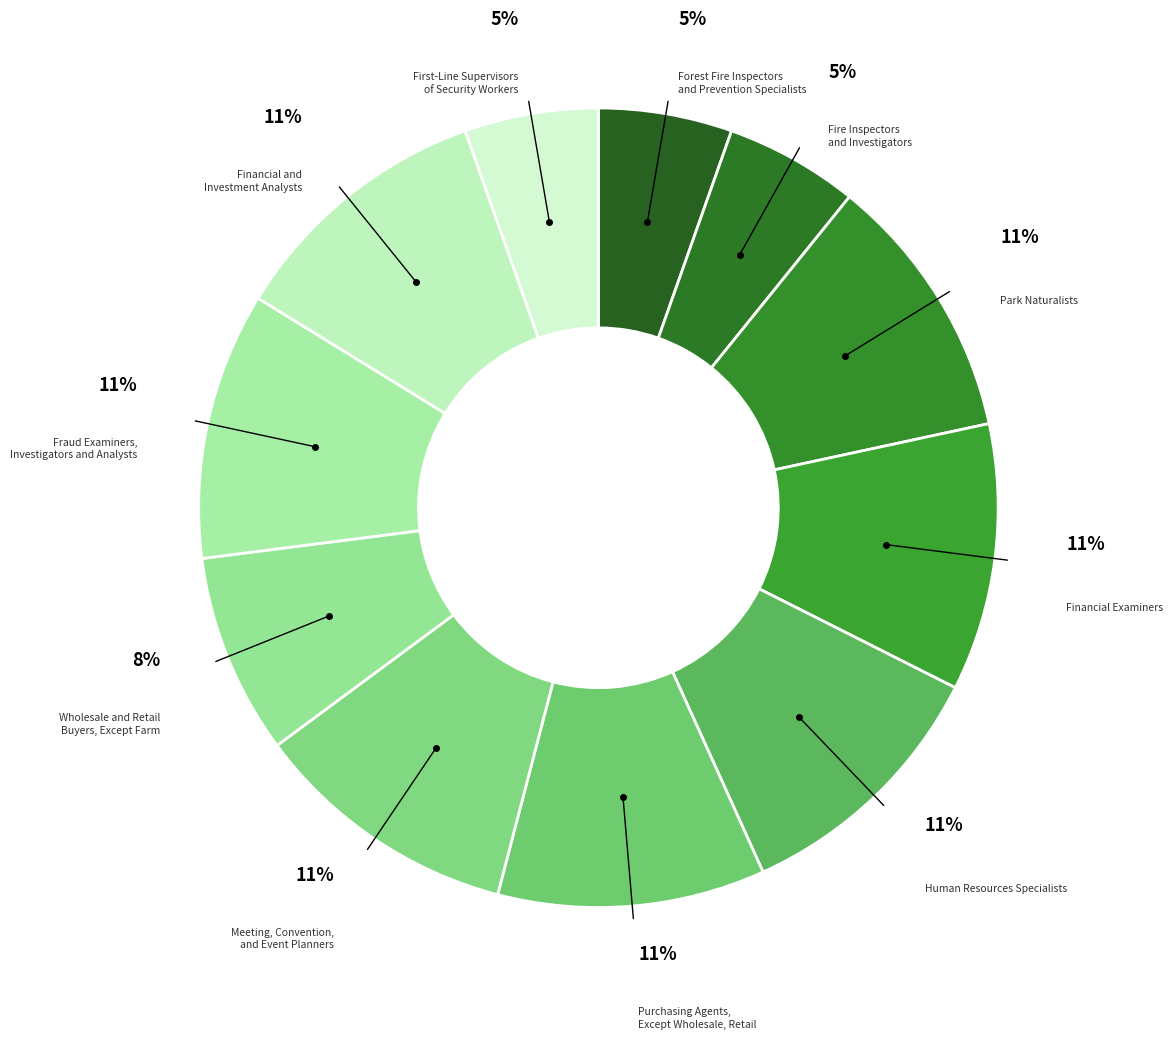

Do Fraud Examiners, Investigators and Analysts and Park Naturalists together represent more than half of the pie?

No